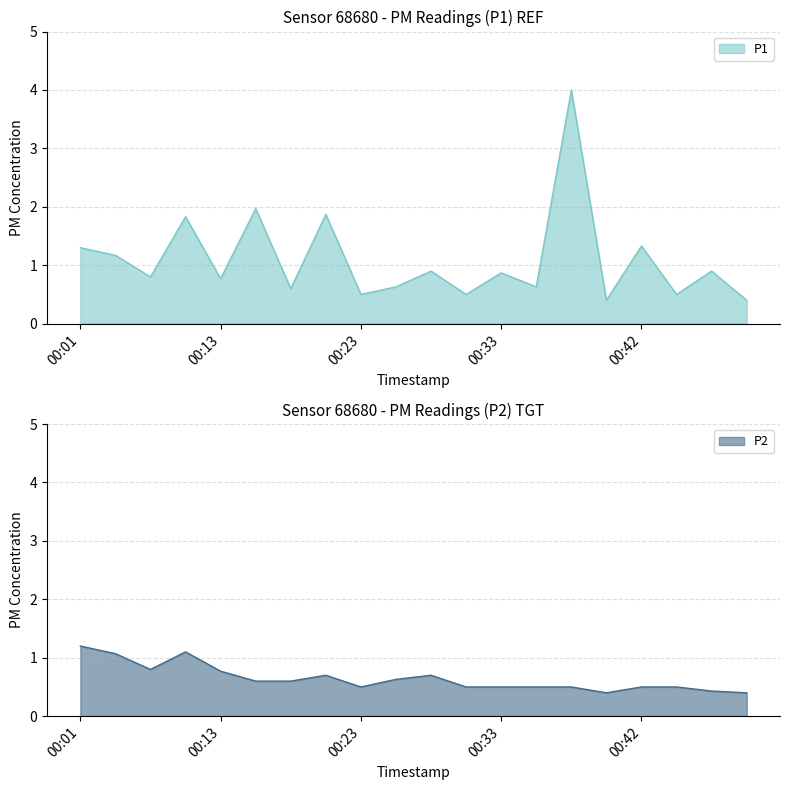

What is the sum of all P2 values?

12.9